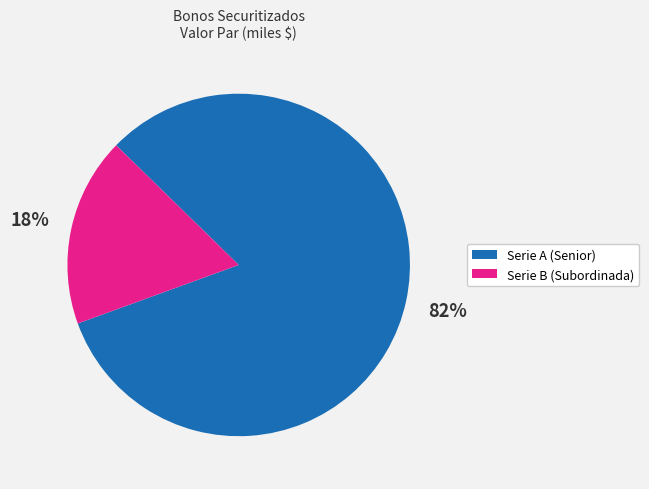

Is there any slice that represents more than half of the pie?

Yes